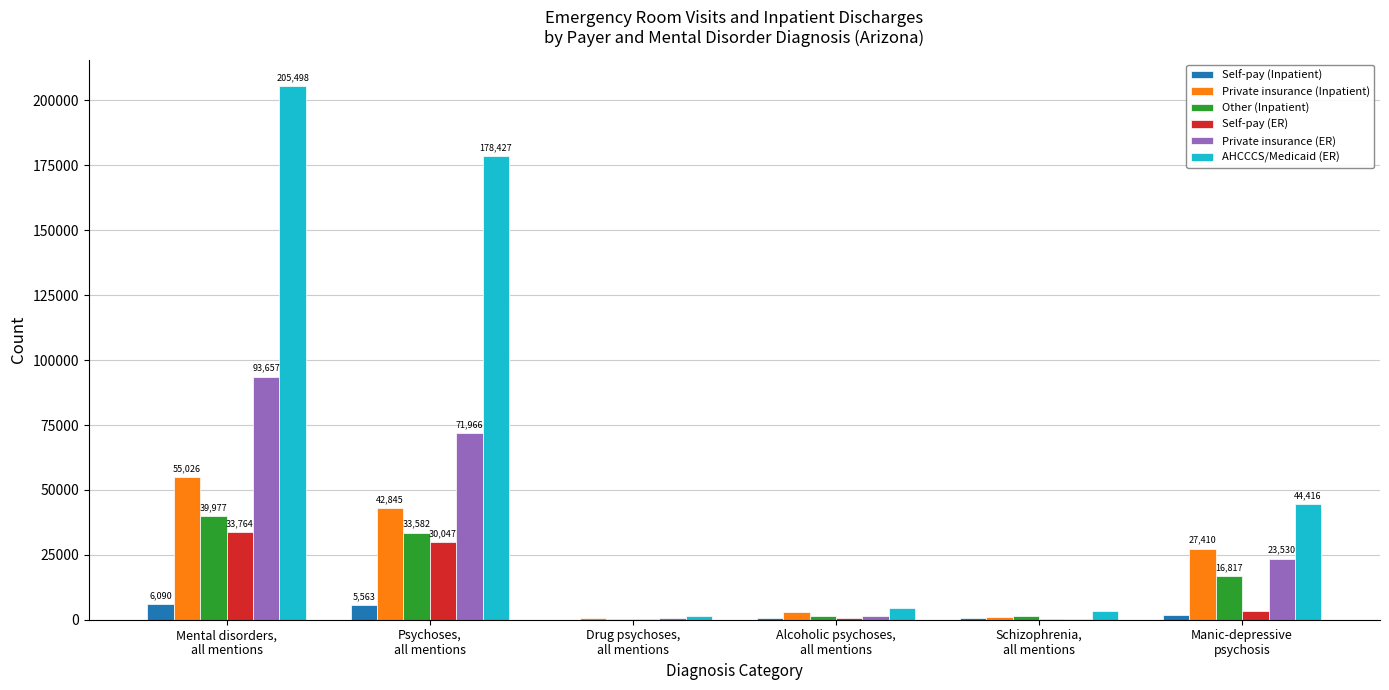

How many data points does each series have?

6